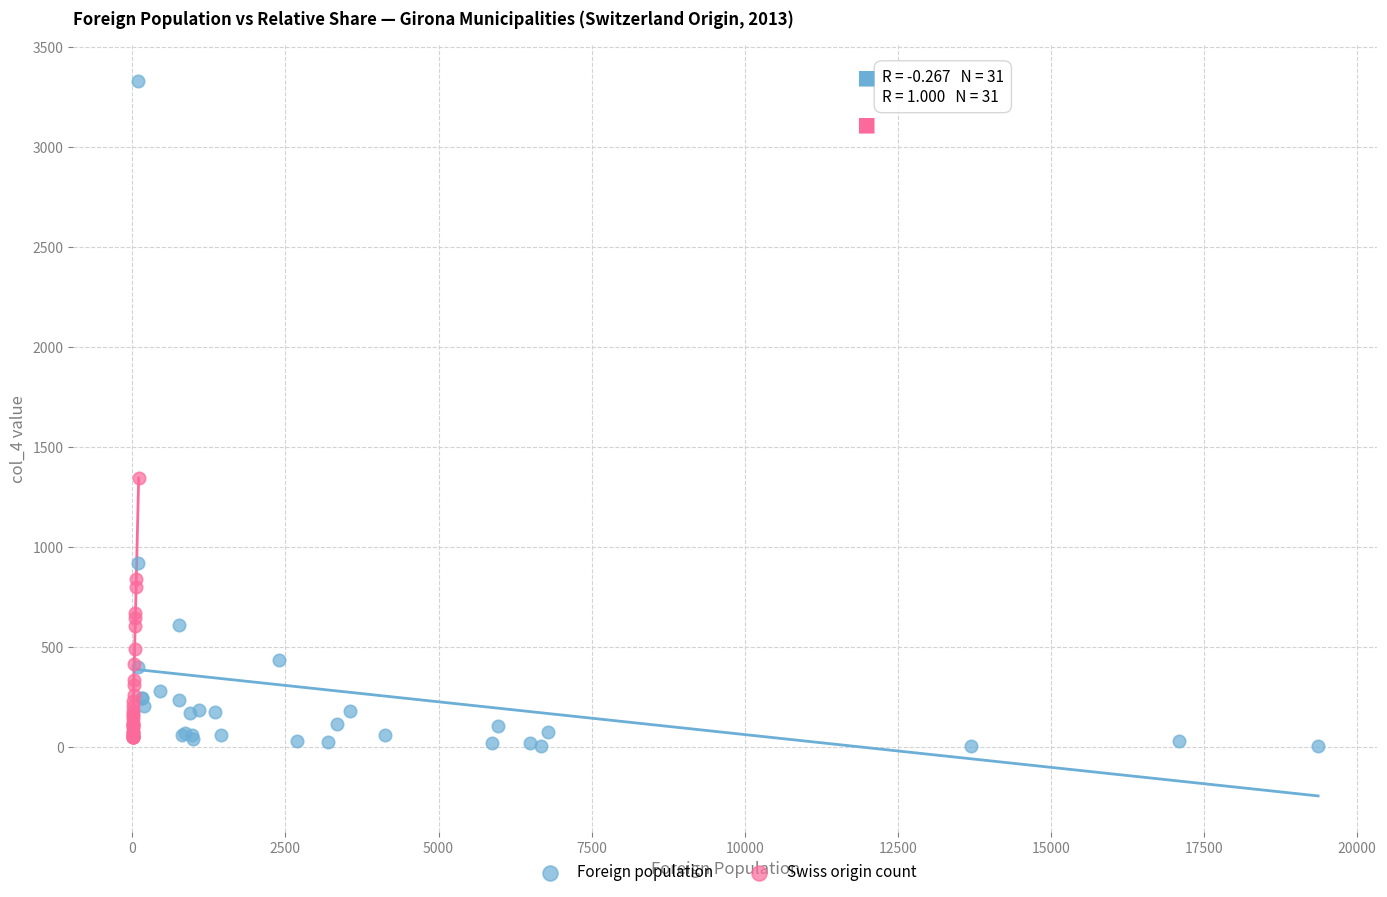

Which series contains the highest Y value?

Foreign population